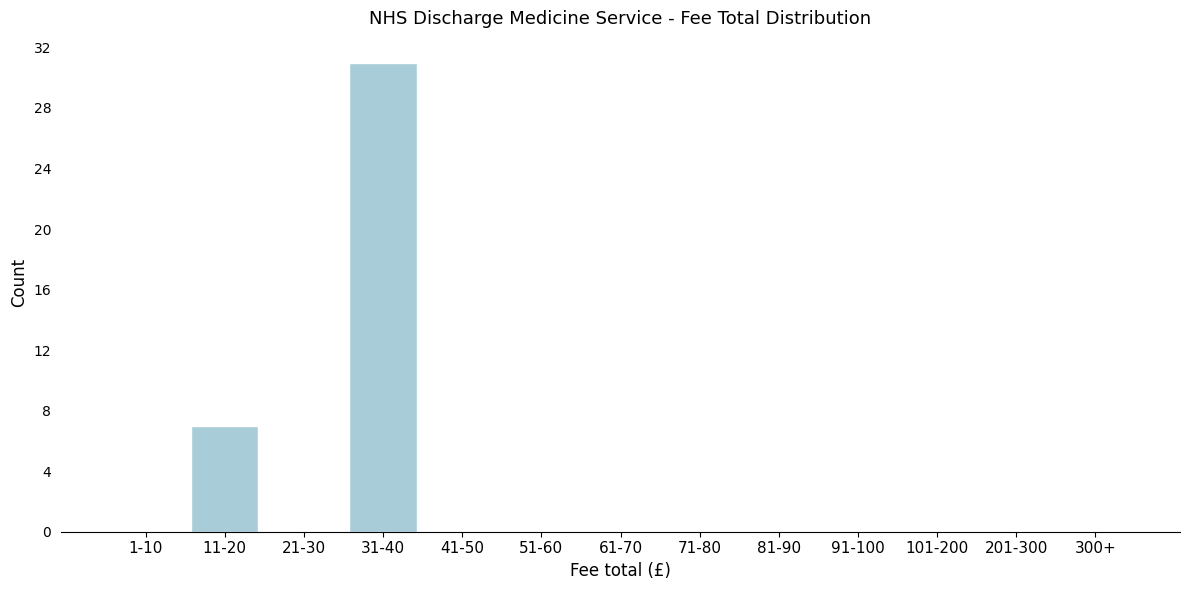

Reading left to right, list all the values displayed in this chart.

1-10=0	11-20=7	21-30=0	31-40=31	41-50=0	51-60=0	61-70=0	71-80=0	81-90=0	91-100=0	101-200=0	201-300=0	300+=0